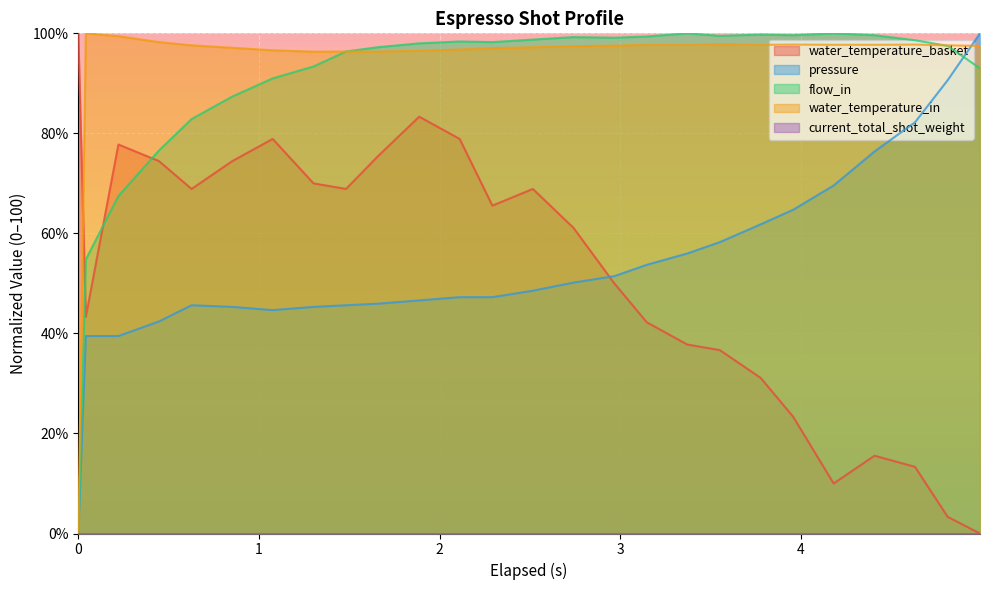

What is the difference between the pressure values at 4.991 and 0.447?

57.6